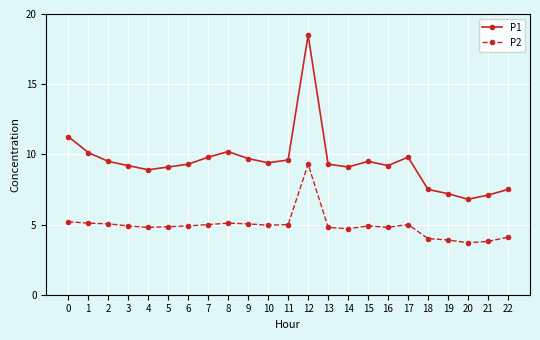

What are all the series names shown in the legend?

P1, P2